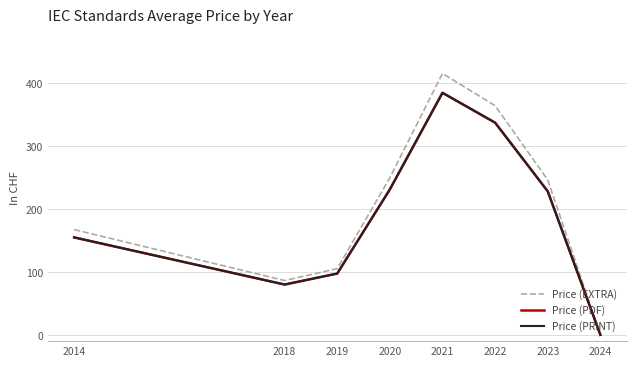

What is the difference between the maximum and minimum values in the Price (EXTRA) series?

415.8